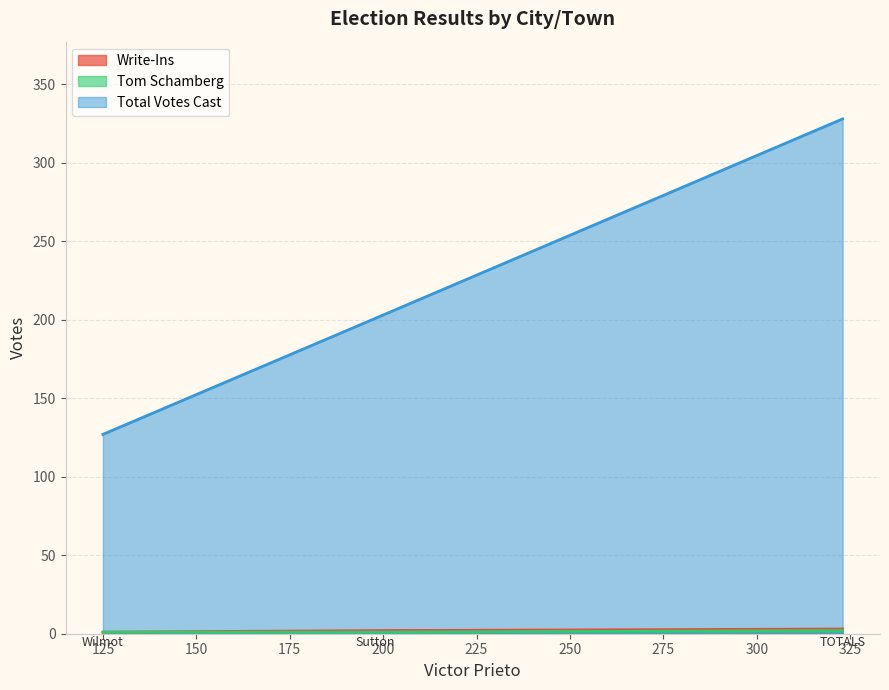

Which series has the largest total across all categories?

Total Votes Cast